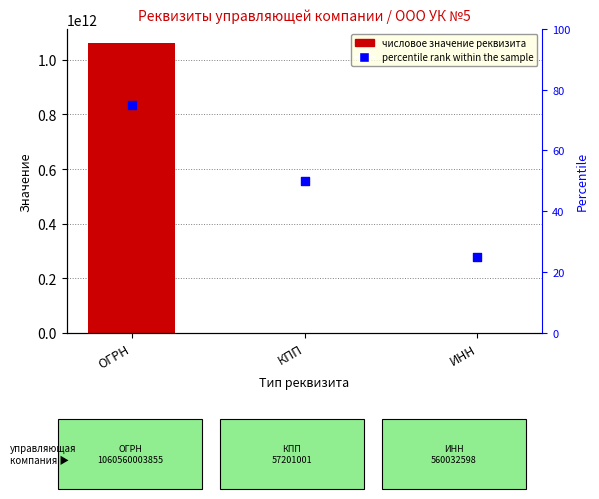

Which series contains the lowest Y value?

percentile rank within the sample